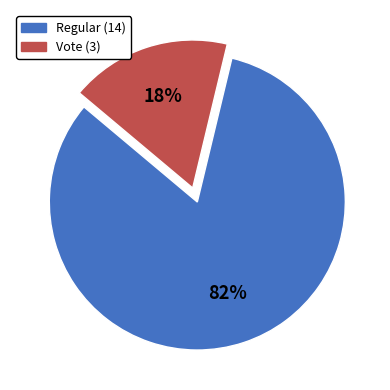

The Regular (14) slice represents 82% of the pie. True or false?

True